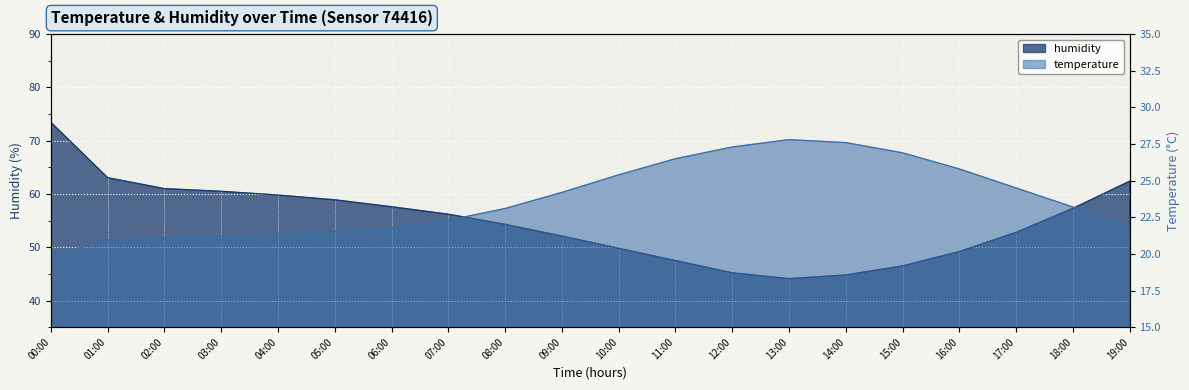

Where does the humidity series first go above 56?

00:00